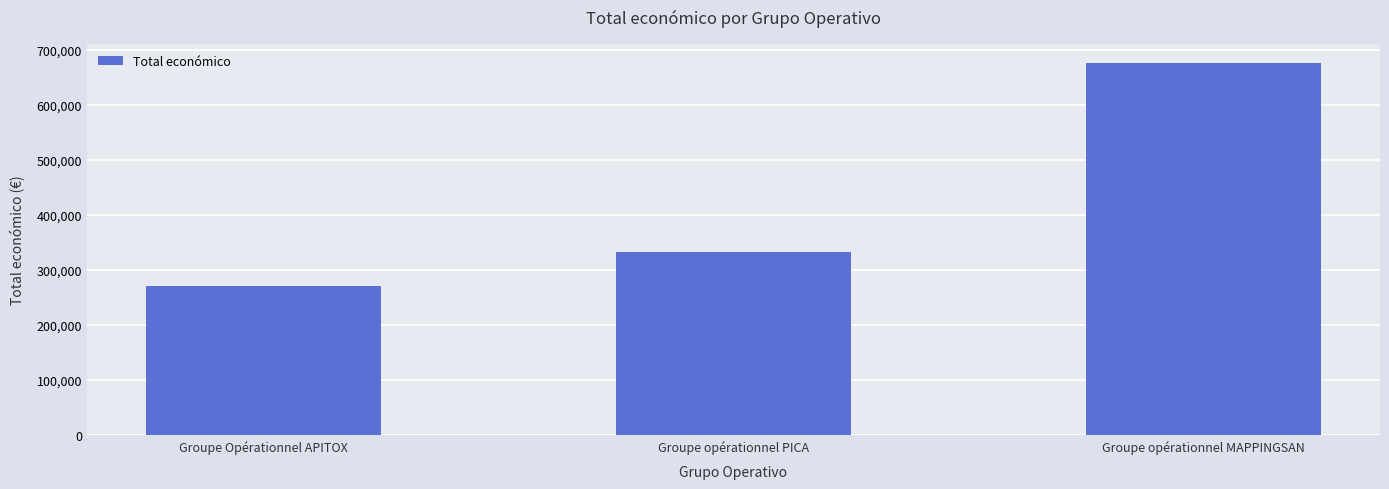

How many categories are shown in the chart?

3